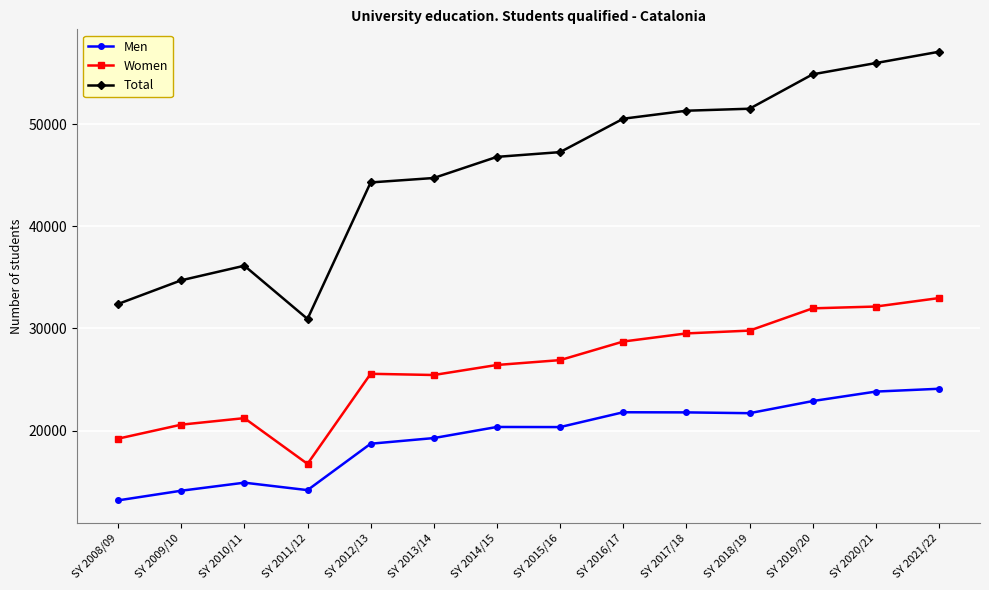

True or false: Men and Total intersect in this chart.

False